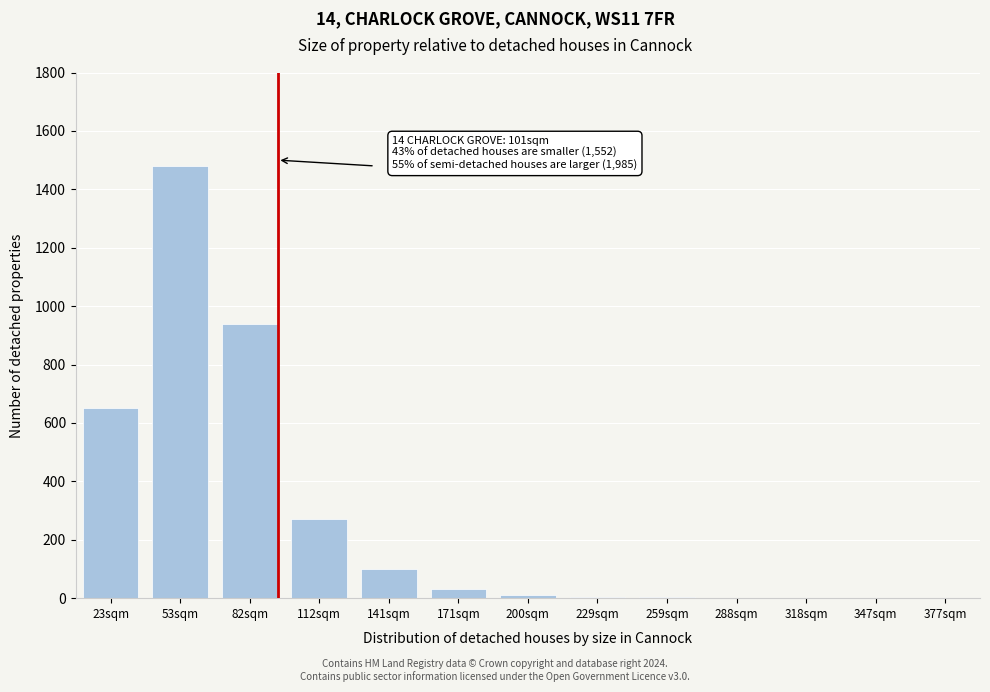

Which category has the highest value across all series?

53sqm